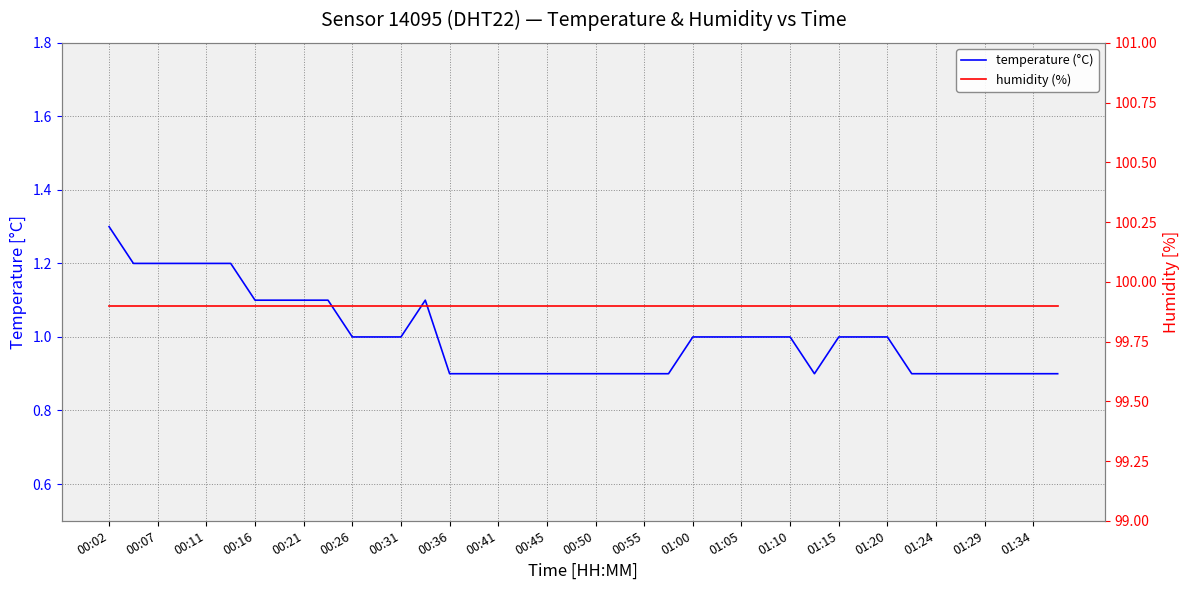

Reading left to right, transcribe all the data shown in this chart.

temperature (°C): 1.3	1.2	1.2	1.2	1.2	1.2	1.1	1.1	1.1	1.1	1.0	1.0	1.0	1.1	0.9	0.9	0.9	0.9	0.9	0.9	0.9	0.9	0.9	0.9	1.0	1.0	1.0	1.0	1.0	0.9	1.0	1.0	1.0	0.9	0.9	0.9	0.9	0.9	0.9	0.9
humidity (%): 99.9	99.9	99.9	99.9	99.9	99.9	99.9	99.9	99.9	99.9	99.9	99.9	99.9	99.9	99.9	99.9	99.9	99.9	99.9	99.9	99.9	99.9	99.9	99.9	99.9	99.9	99.9	99.9	99.9	99.9	99.9	99.9	99.9	99.9	99.9	99.9	99.9	99.9	99.9	99.9